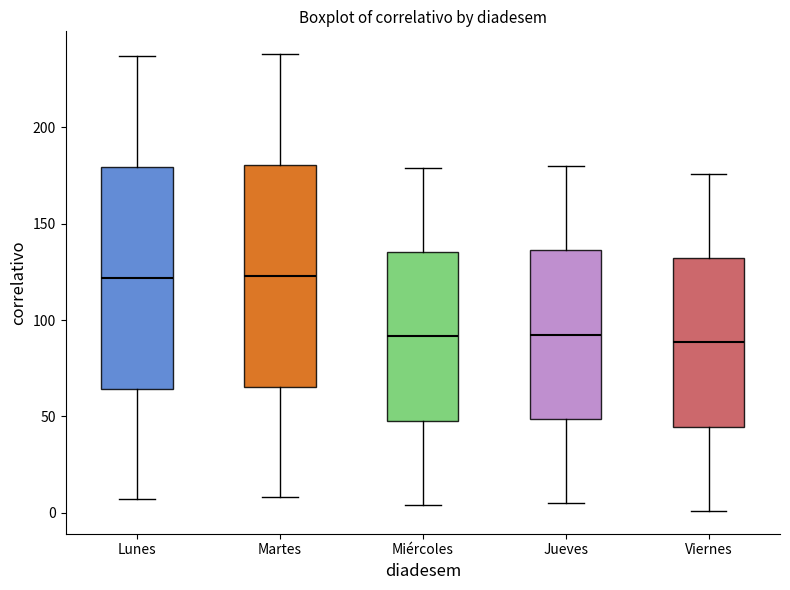

Reading left to right, read every box against the y-axis: the position of its median line, the range the box covers, and the ends of its whiskers. The values are not printed on the chart, so give them approximately, as read against the axis.

Lunes: median 120, box 65 to 180, whiskers 5 to 235
Martes: median 125, box 65 to 180, whiskers 10 to 240
Miércoles: median 90, box 50 to 135, whiskers 5 to 180
Jueves: median 95, box 50 to 135, whiskers 5 to 180
Viernes: median 90, box 45 to 130, whiskers 0 to 175